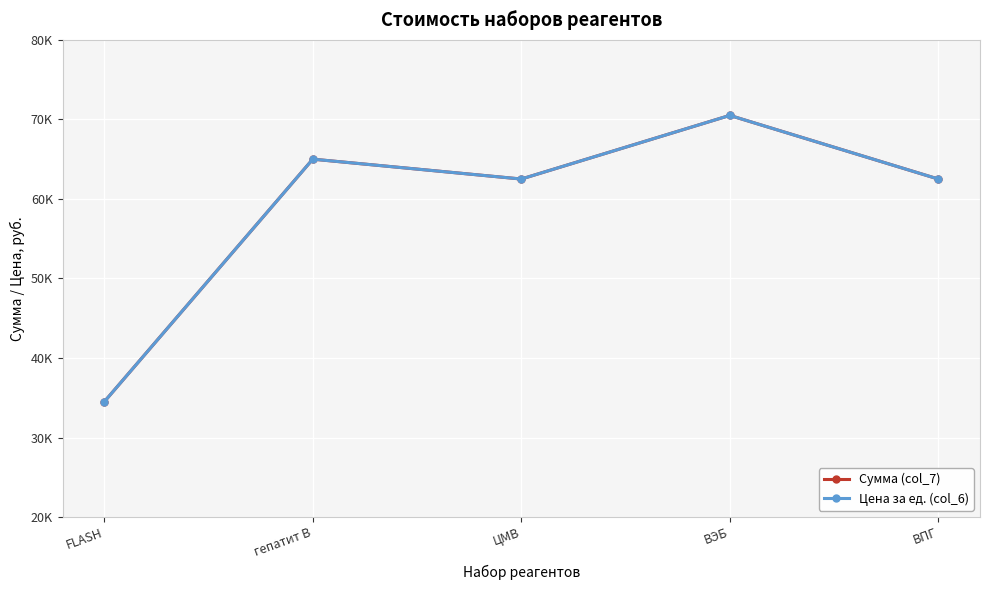

At which label is Цена за ед. (col_6) closest to 52500?

ЦМВ